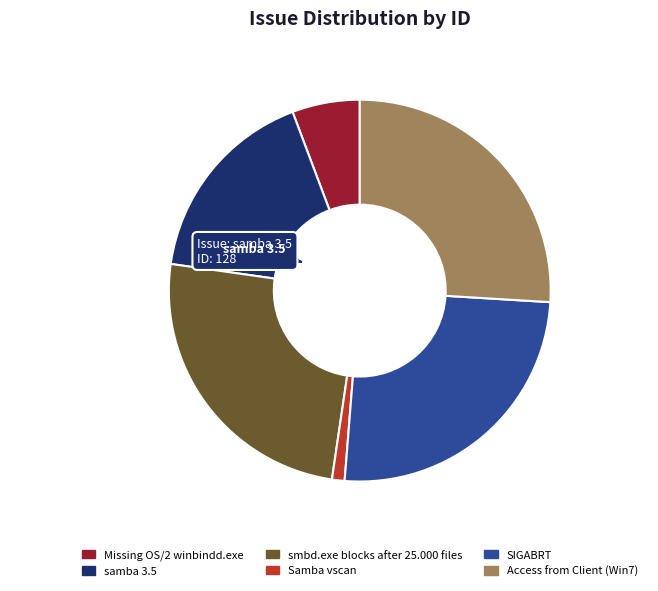

Combined, do Samba vscan and samba 3.5 account for over 50%?

No